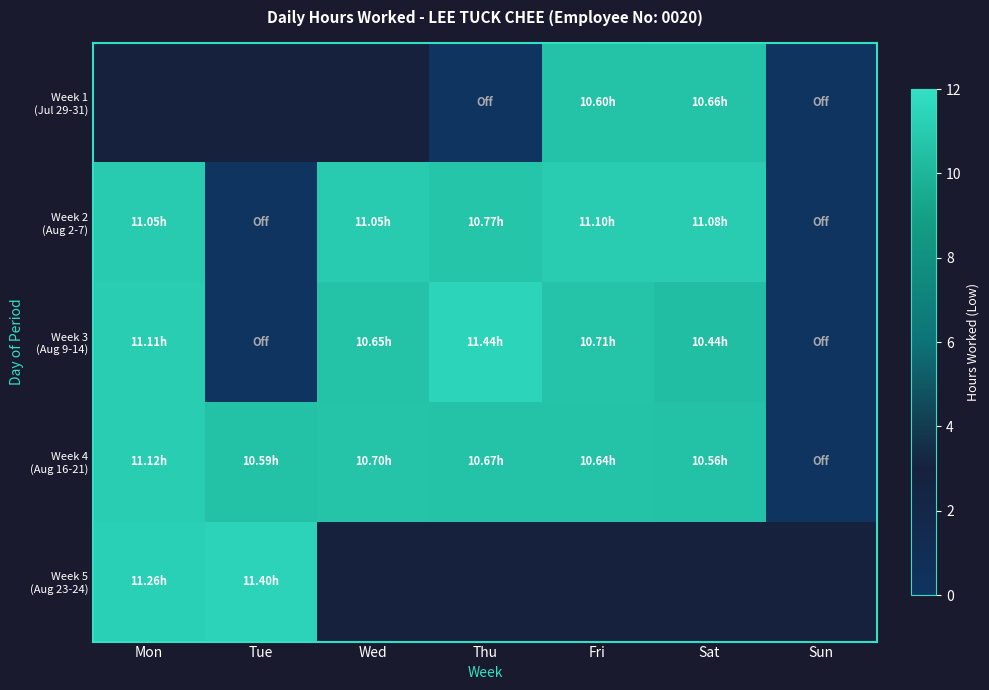

What is the average value of the Week 4 (Aug 16-21) series?

9.2